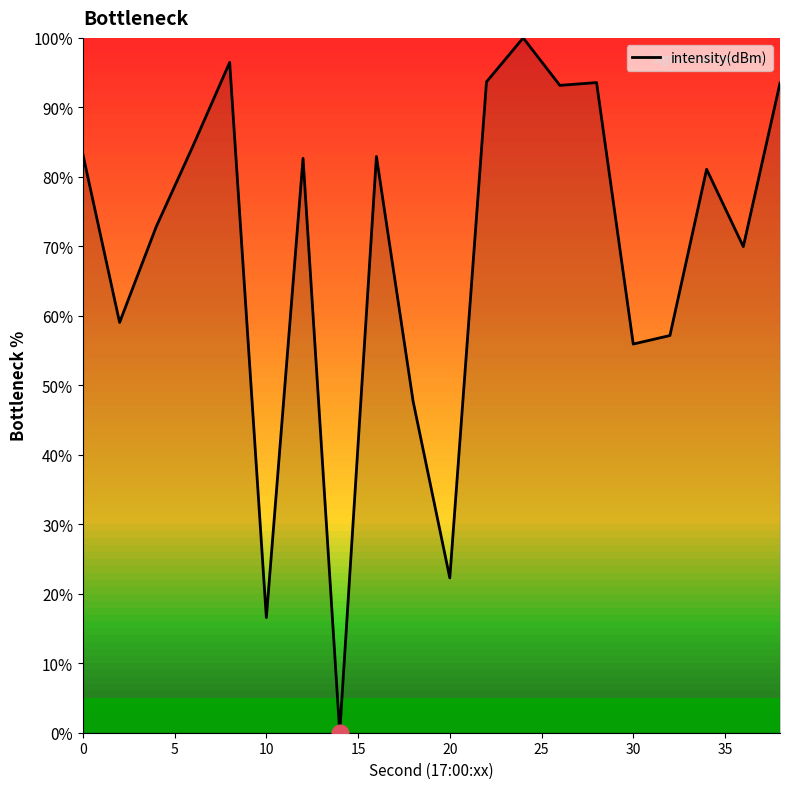

What is the maximum value shown in the chart?

100.0